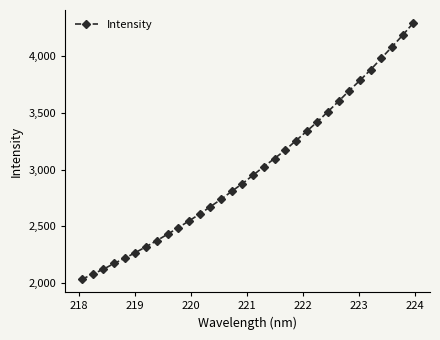

What is the average value?

3000.4